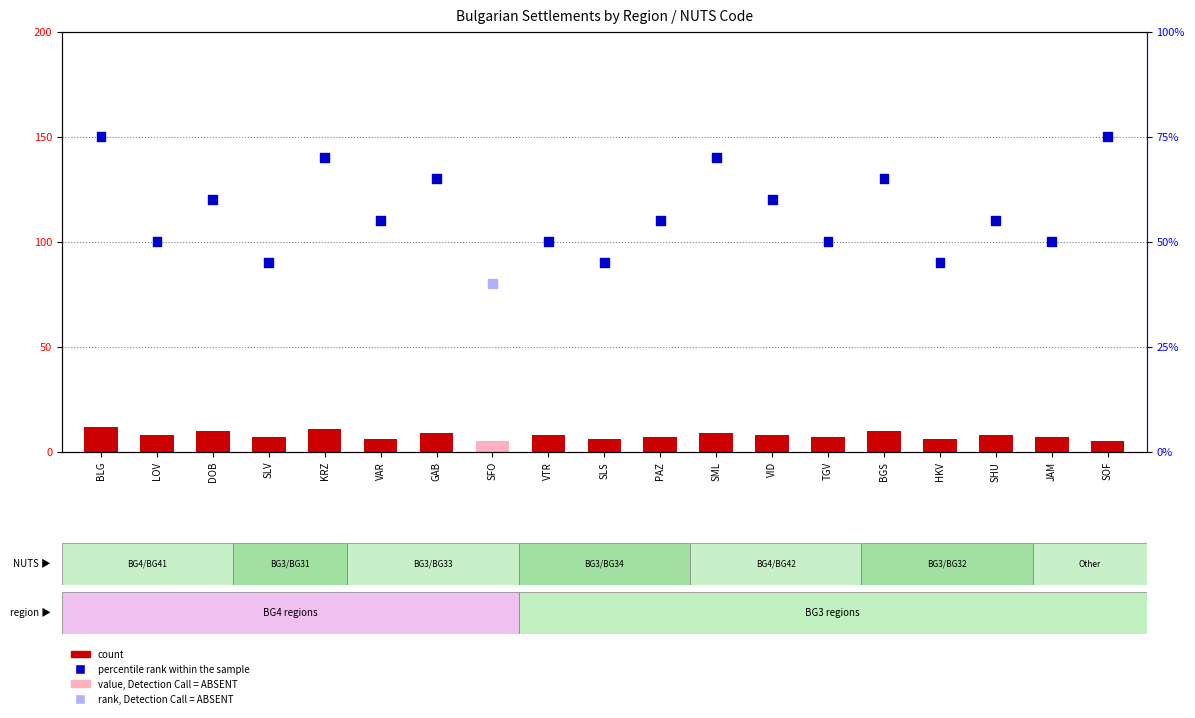

What is the total value across all series at JAM?

57